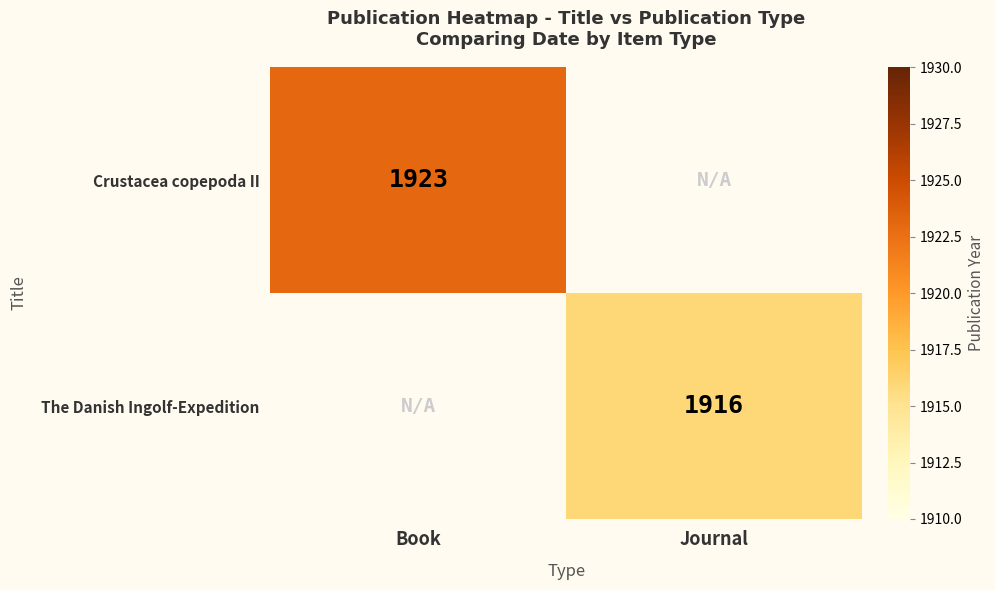

What is the maximum value shown in the chart?

1923.0